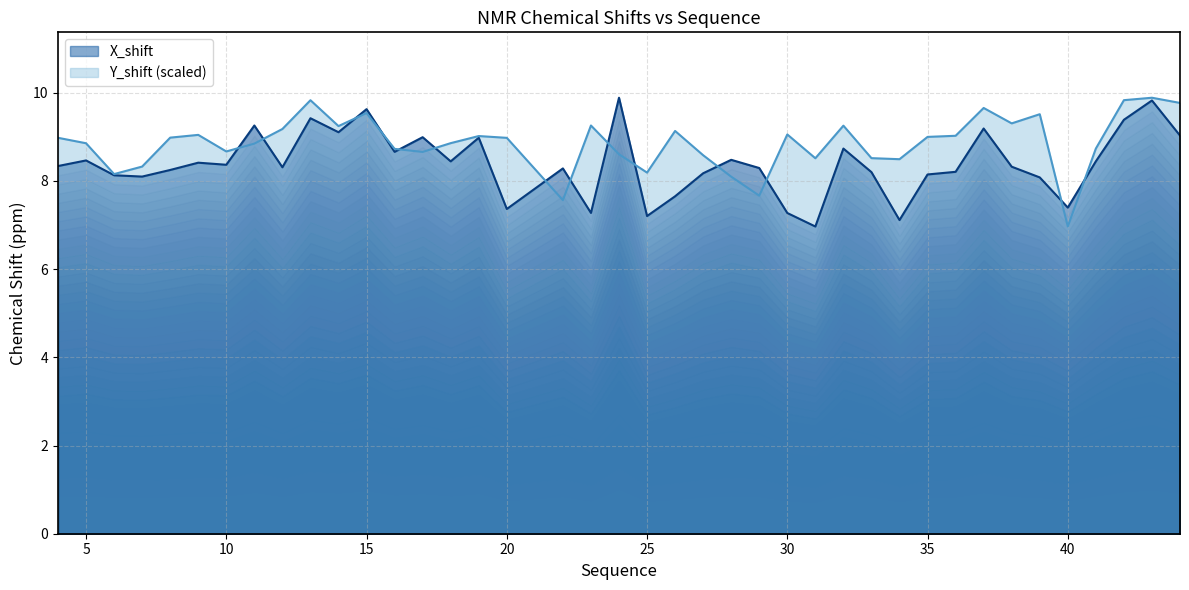

How many interior local peaks does the Y_shift series have?

11